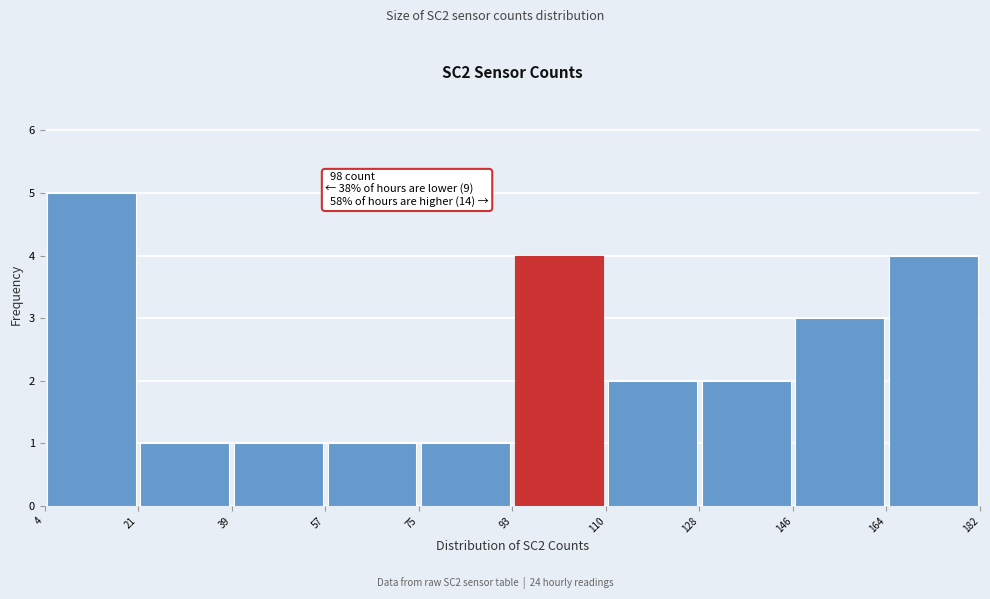

Which range on the x-axis has the tallest bar?

4 to 21